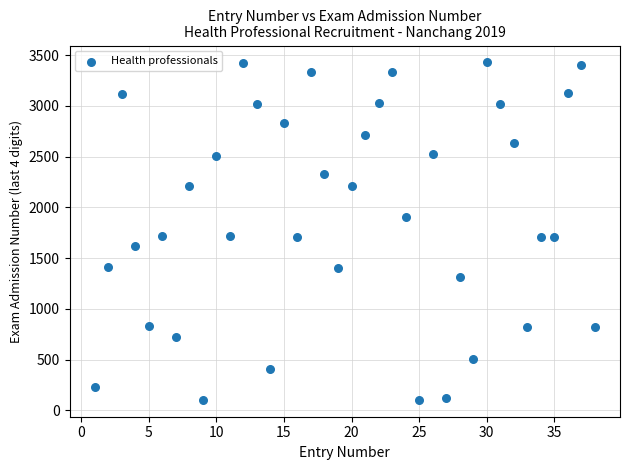

What is the range of X values (max minus min)?

37